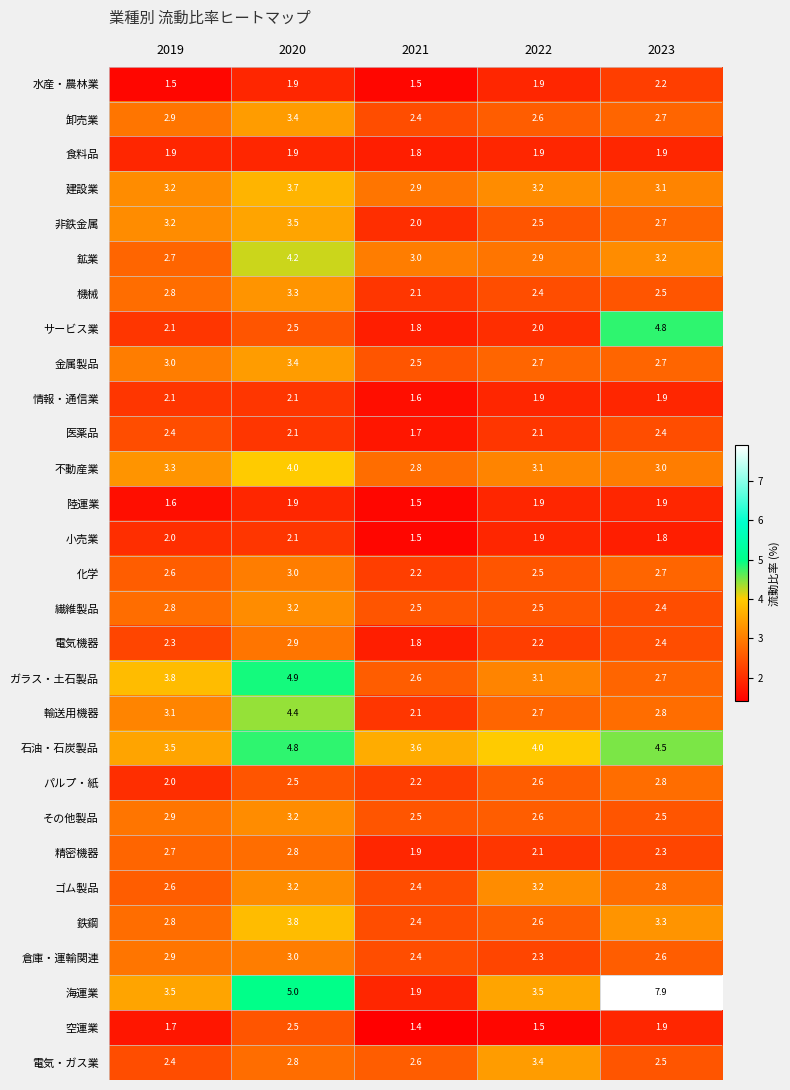

Which series has the largest range (max minus min)?

海運業